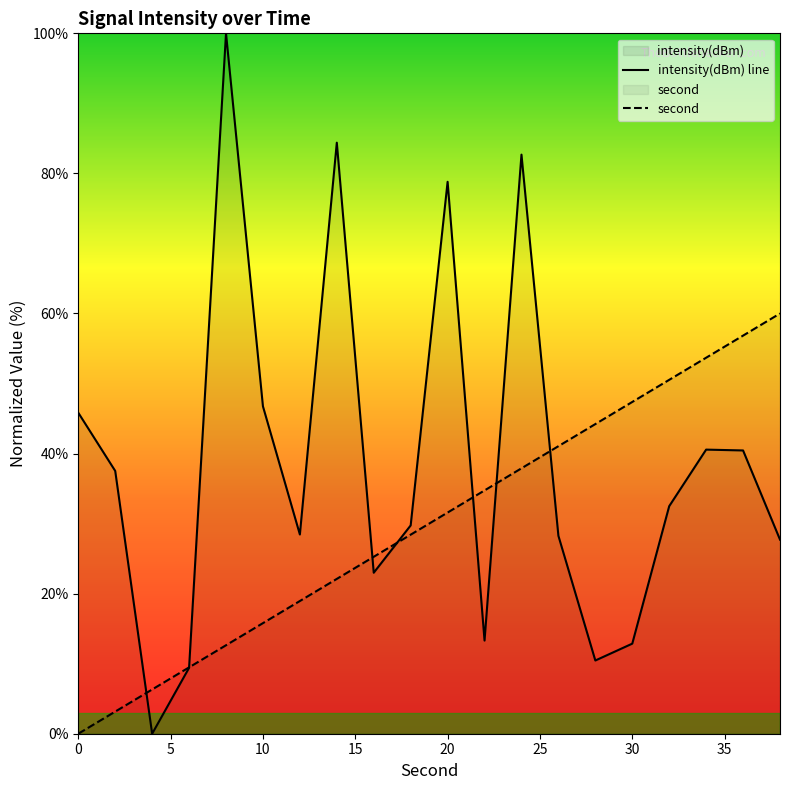

How many intersections are there between second and intensity?

7